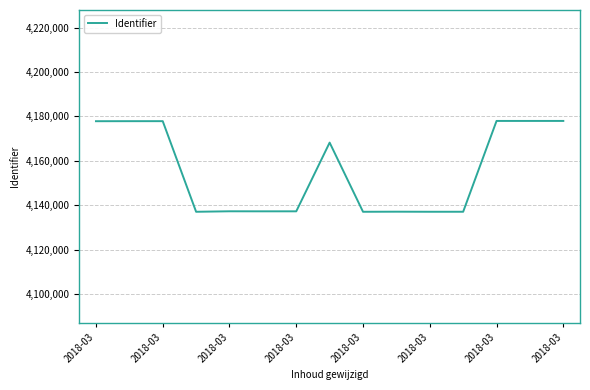

What is the difference between the maximum and minimum values?

40947